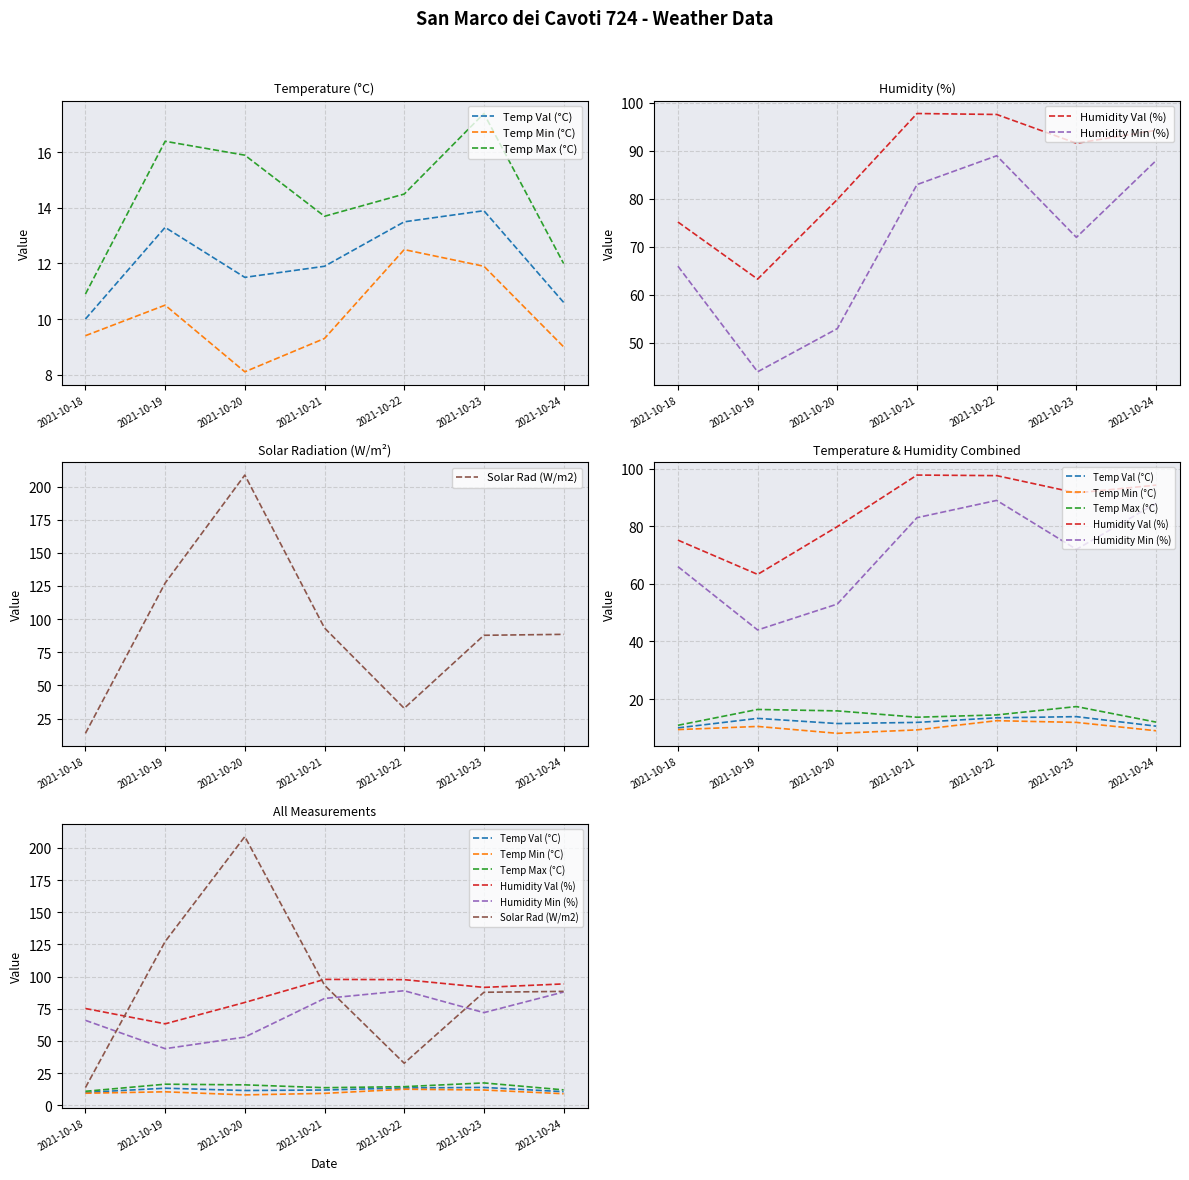

Between 2021-10-21 and 2021-10-23, which series saw the biggest shift?

Humidity Min (%)